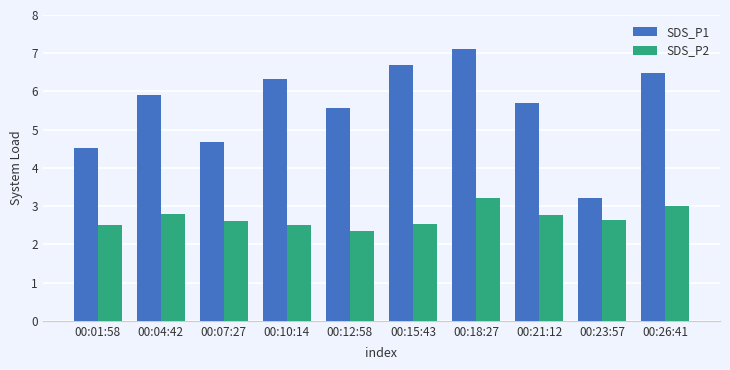

True or false: SDS_P1 has a value of 5.3 at 00:23:57.

False